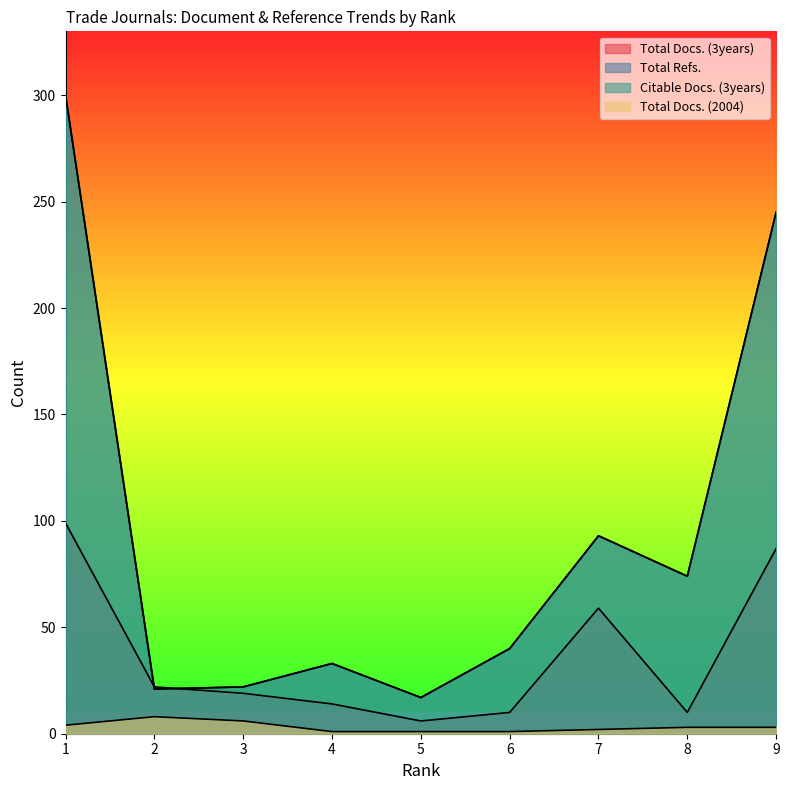

Rank the series at 5 from highest to lowest value.

Total Refs., Citable Docs. (3years), Total Docs. (3years), Total Docs. (2004)